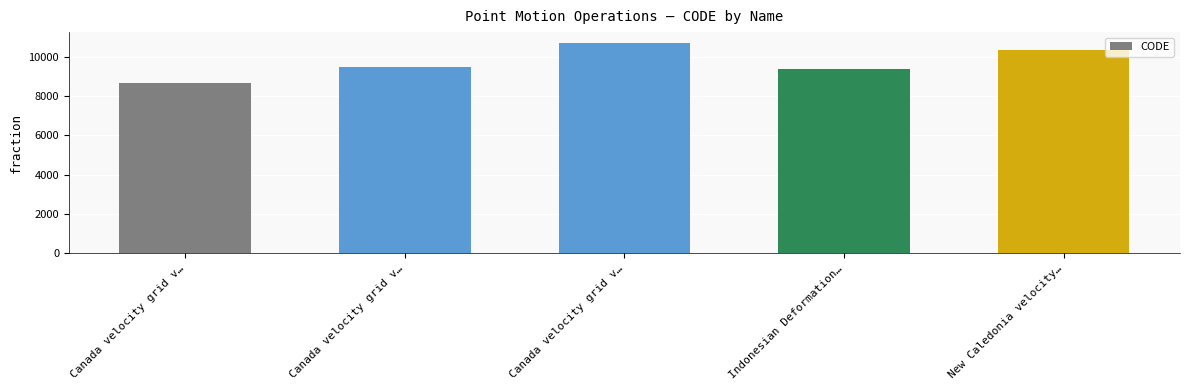

How many bars are there in total?

5